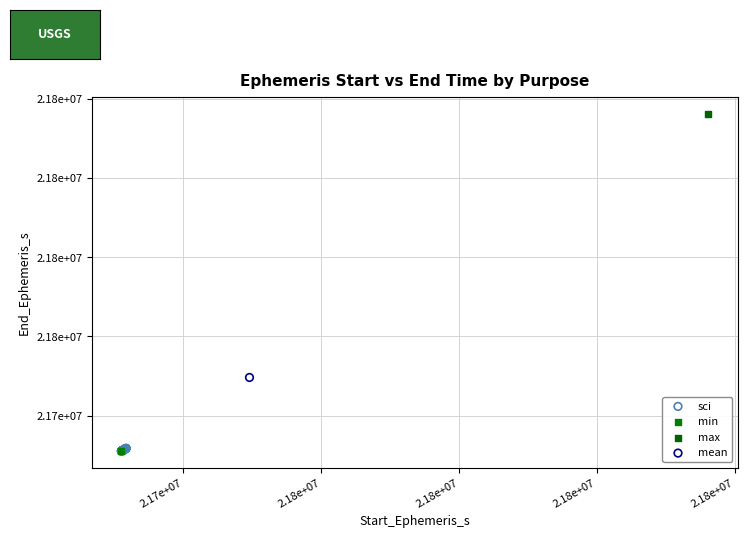

What are all the series names shown in the legend?

sci, min, max, mean